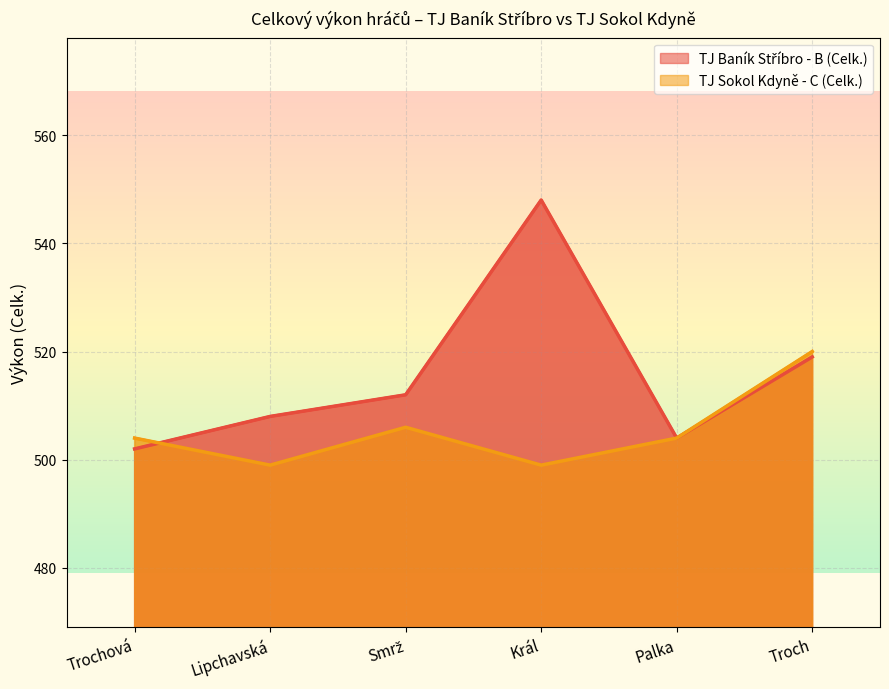

How many lines are shown in the chart?

2